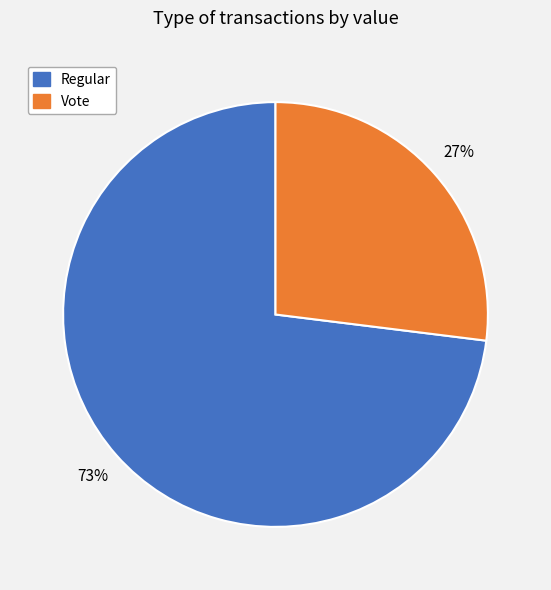

Is there a majority slice in this chart?

Yes